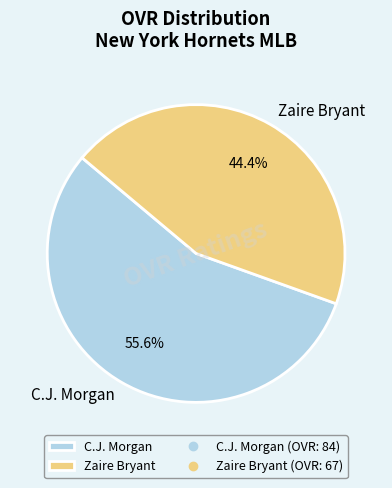

What is the total percentage of Zaire Bryant and C.J. Morgan?

100.0%